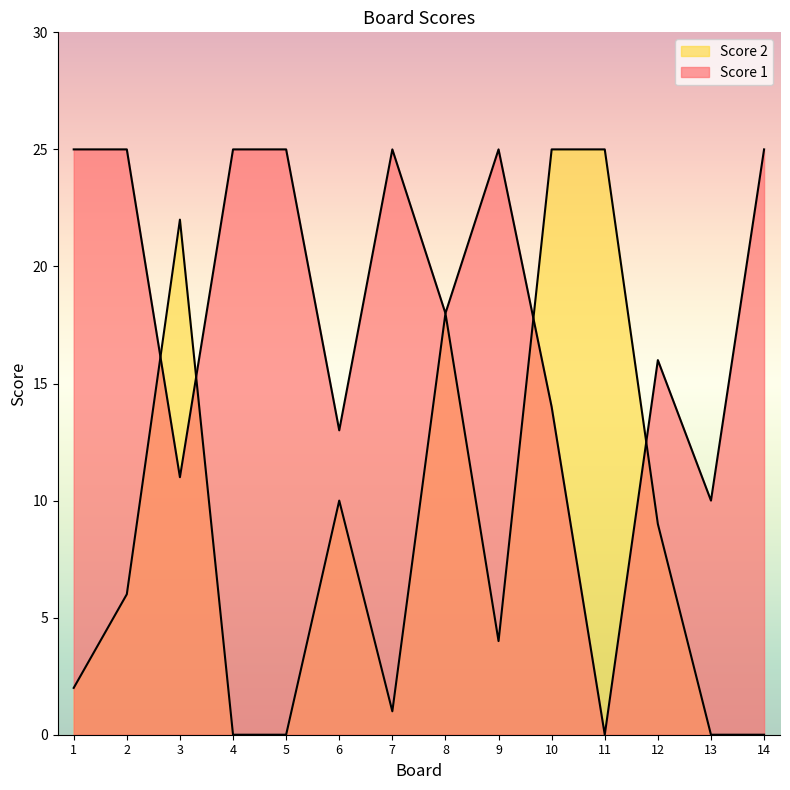

What is the total value across all series at 3?

33